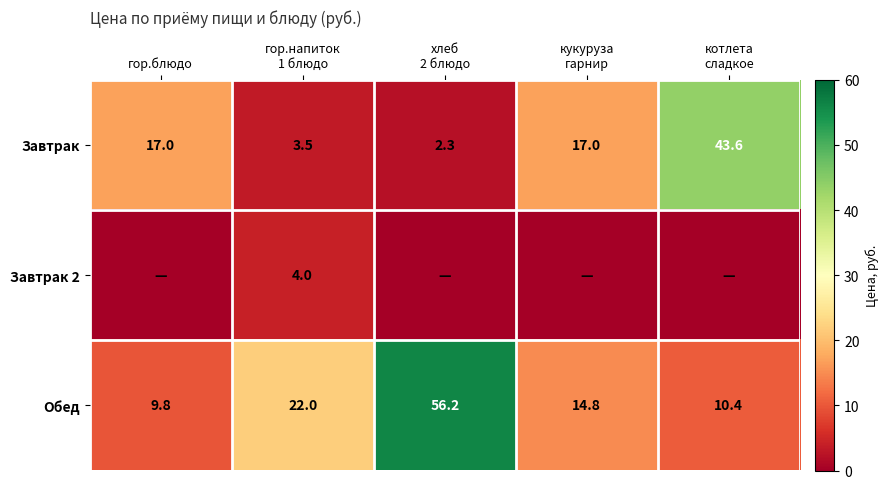

The value of Обед at гор.блюдо is 6.1. True or false?

False